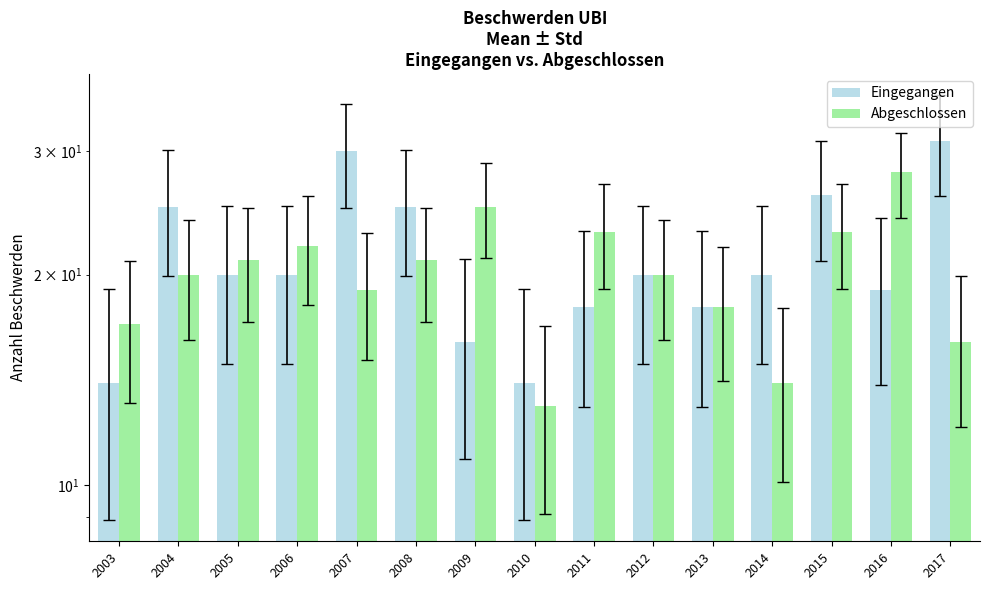

Between 2003 and 2017, which series saw the biggest shift?

Eingegangen